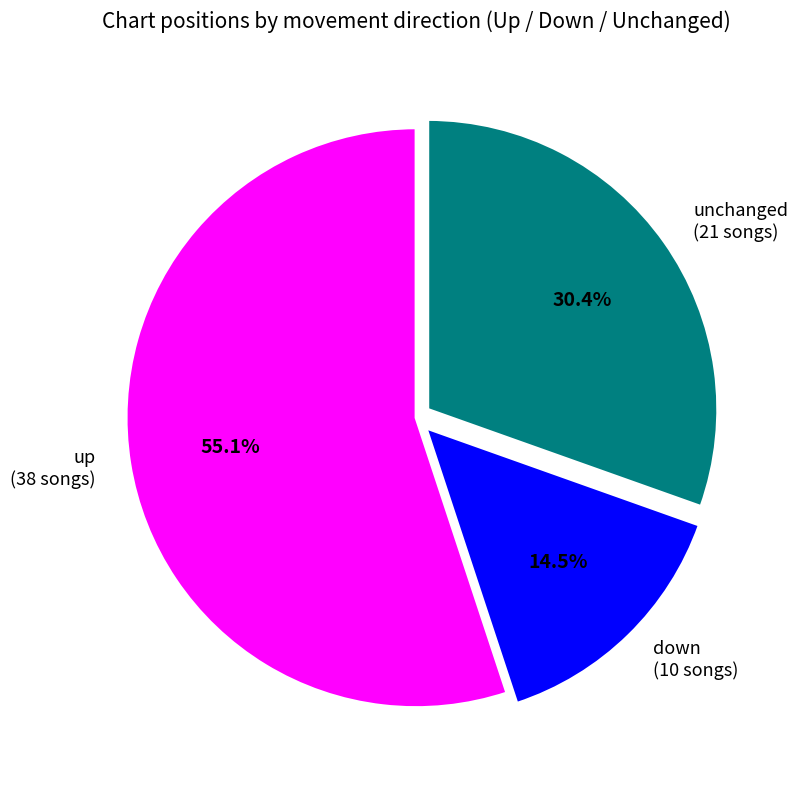

Does any single category account for the majority?

Yes